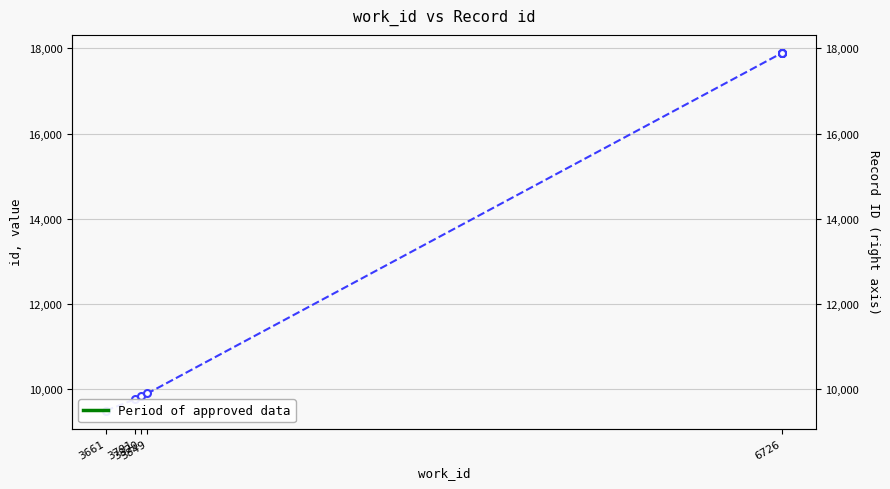

What is the average value?

14272